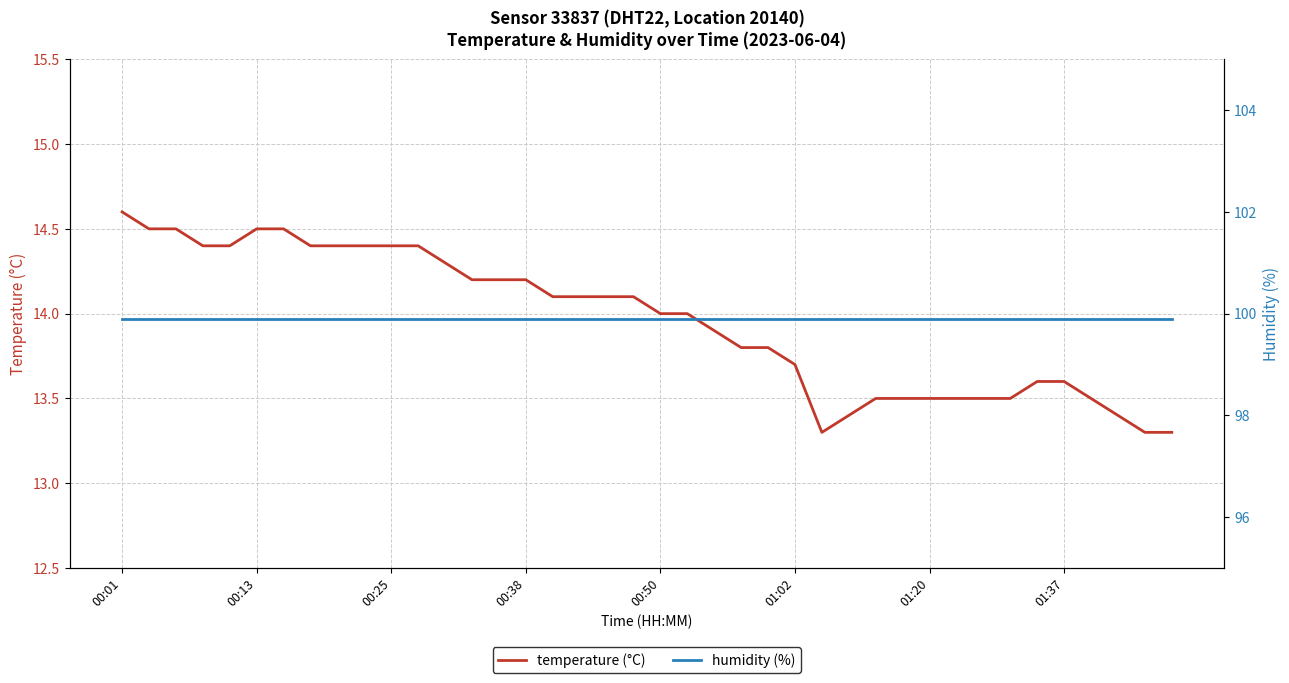

What is the maximum value for humidity (%)?

99.9